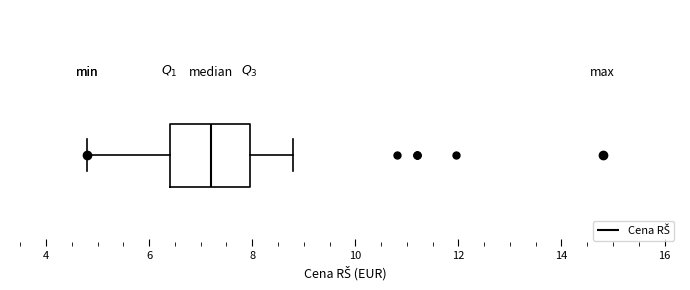

Where is the left edge of the box on the x-axis? The values are not printed on the chart, so give them approximately, as read against the axis.

6.4